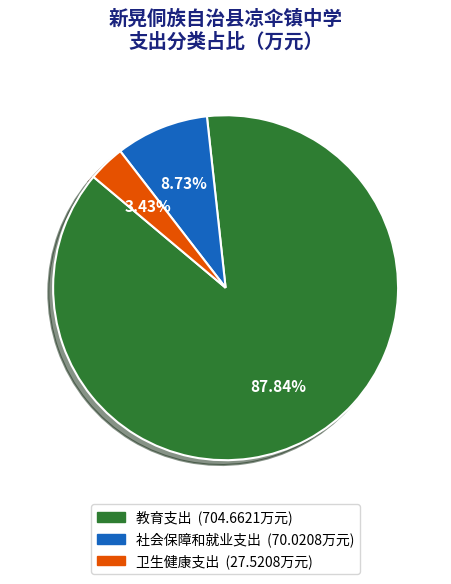

How many slices are in this pie chart?

3